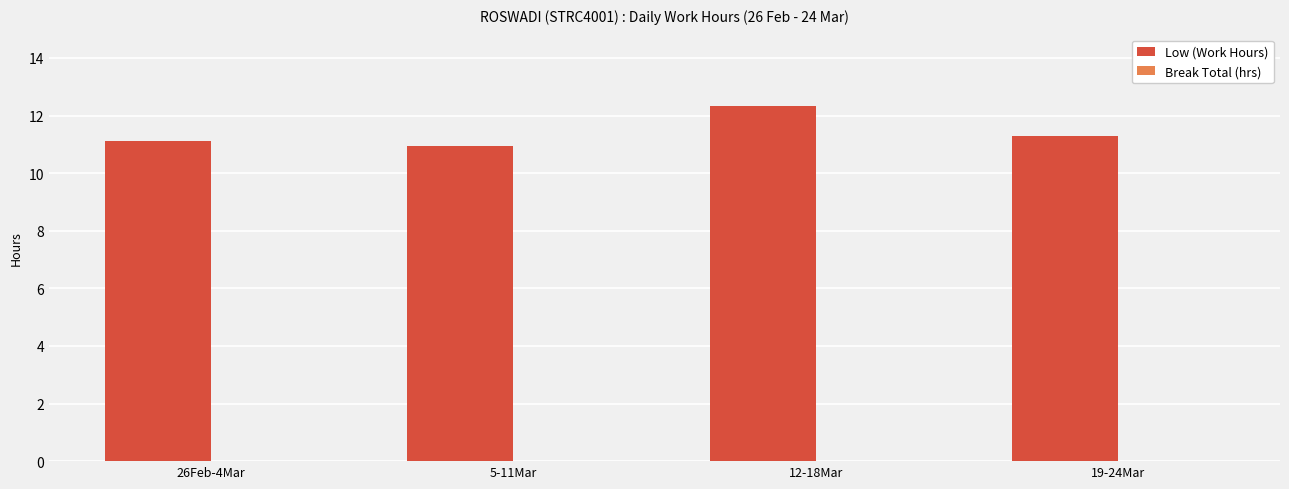

What is the label of the 4th bar from the left?

19-24Mar